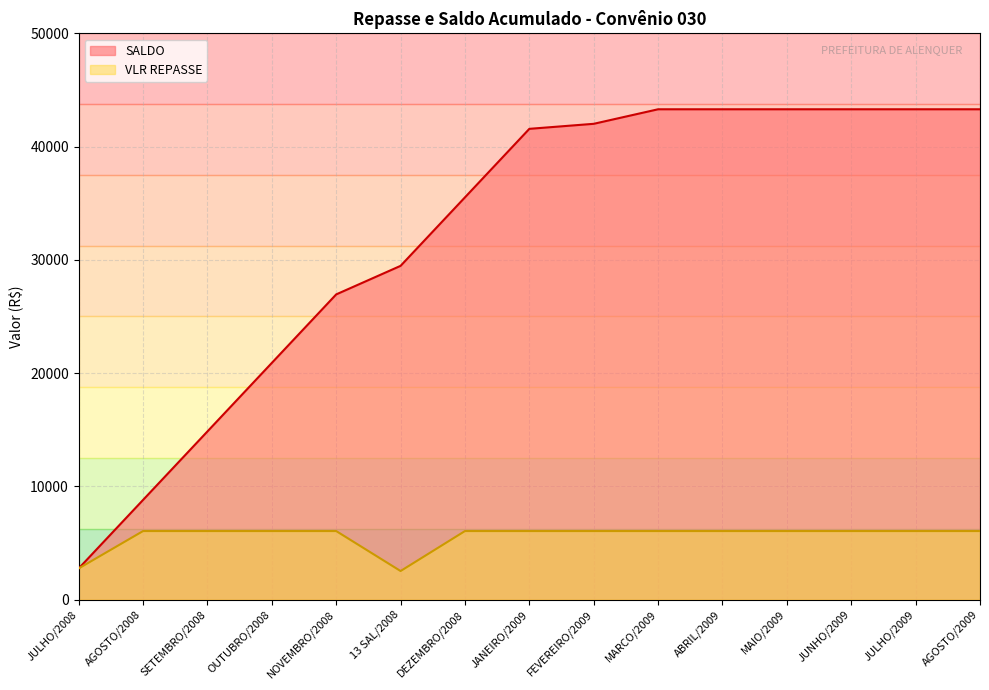

Rank the categories by value from highest to lowest.

AGOSTO/2008, SETEMBRO/2008, OUTUBRO/2008, NOVEMBRO/2008, DEZEMBRO/2008, JANEIRO/2009, FEVEREIRO/2009, MARCO/2009, ABRIL/2009, MAIO/2009, JUNHO/2009, JULHO/2009, AGOSTO/2009, JULHO/2008, 13 SAL/2008